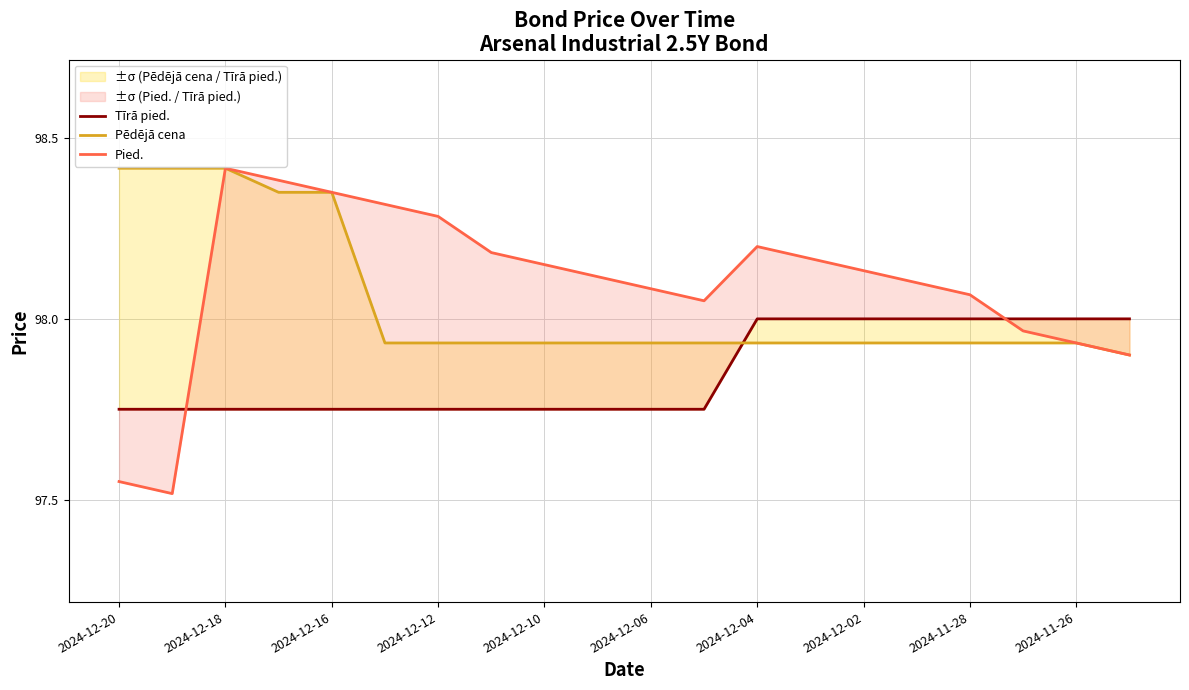

Rank the series at 11 from highest to lowest value.

Pied., Pēdējā cena, Tīrā pied.